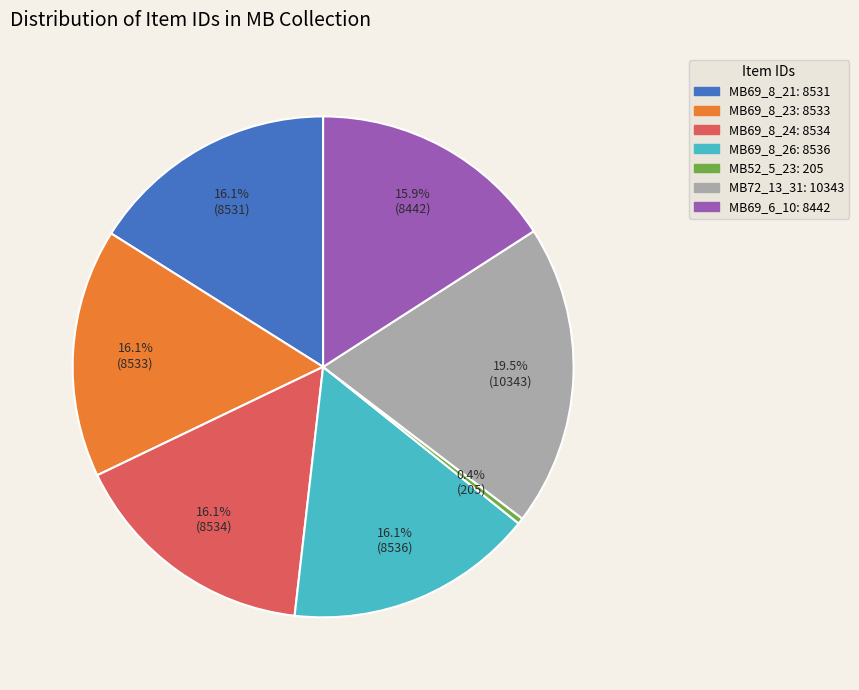

Does any single category account for the majority?

No